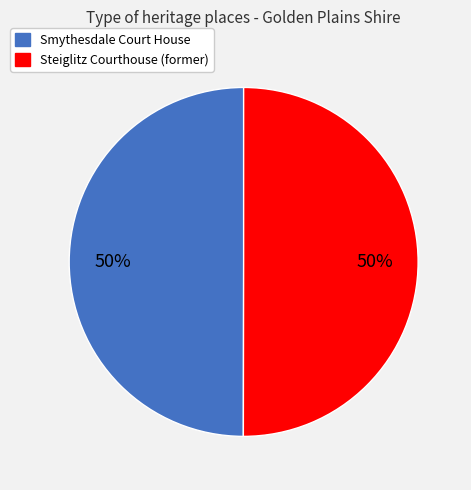

To the nearest percent, what portion does Smythesdale Court House represent?

50%